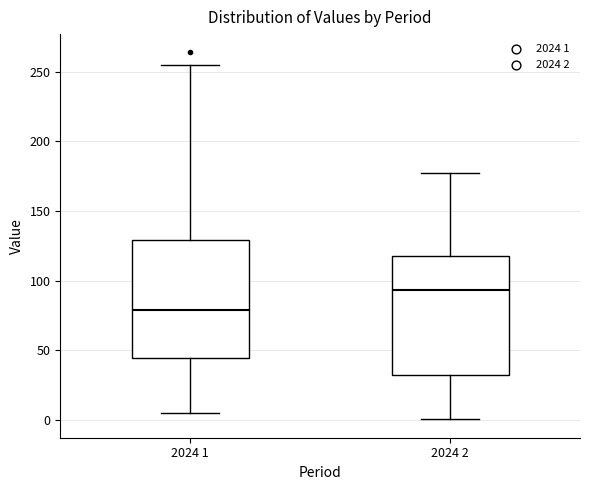

Where does the upper whisker of the box for 2024 2 end on the y-axis? The values are not printed on the chart, so give them approximately, as read against the axis.

175